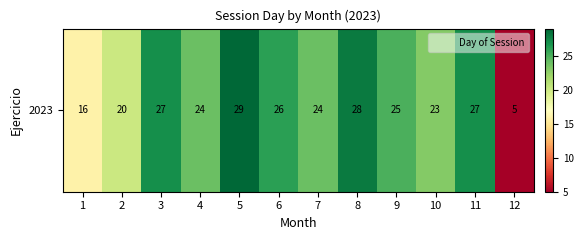

What is the average value?

23